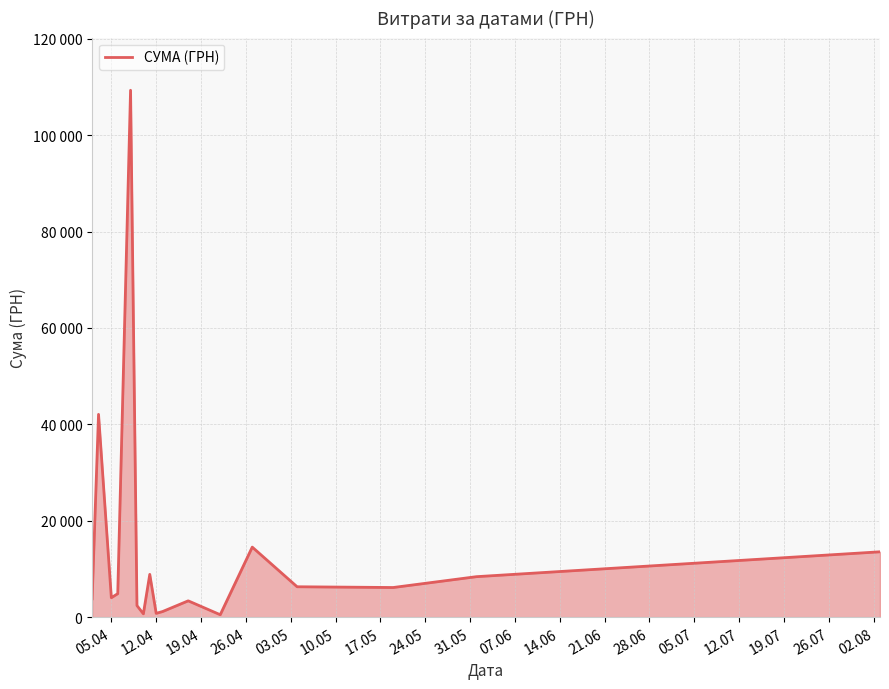

Is this an area chart (filled region under the line)?

Yes